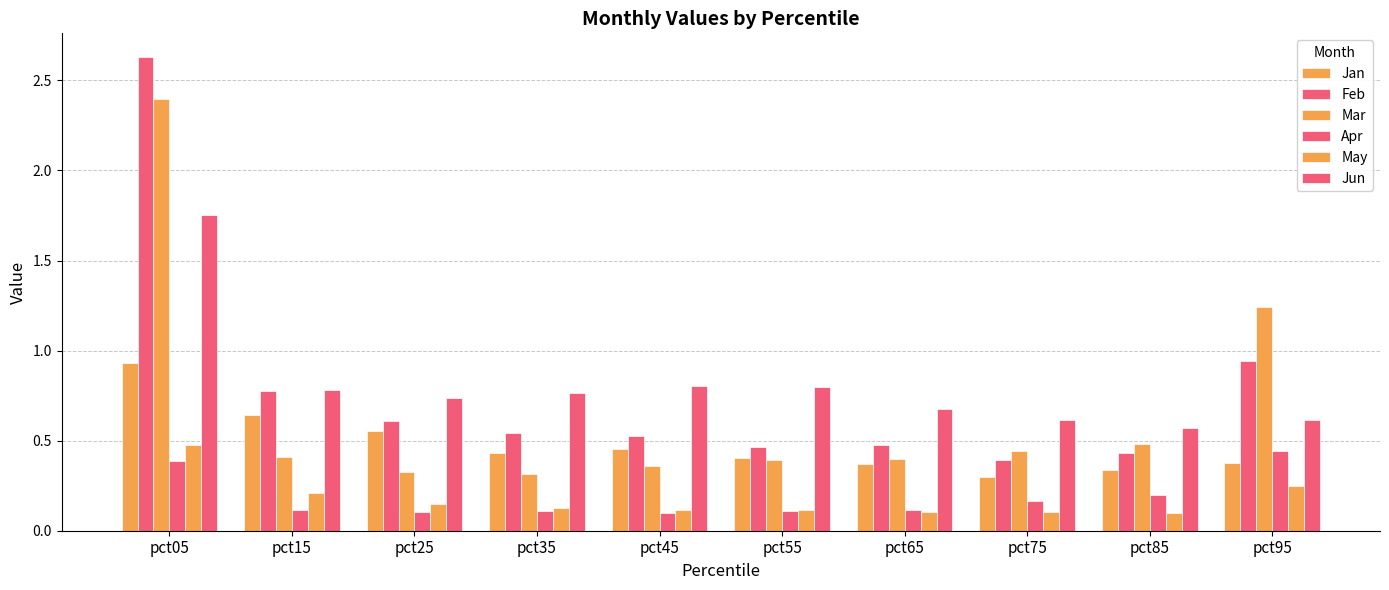

How many bars are there in total?

60